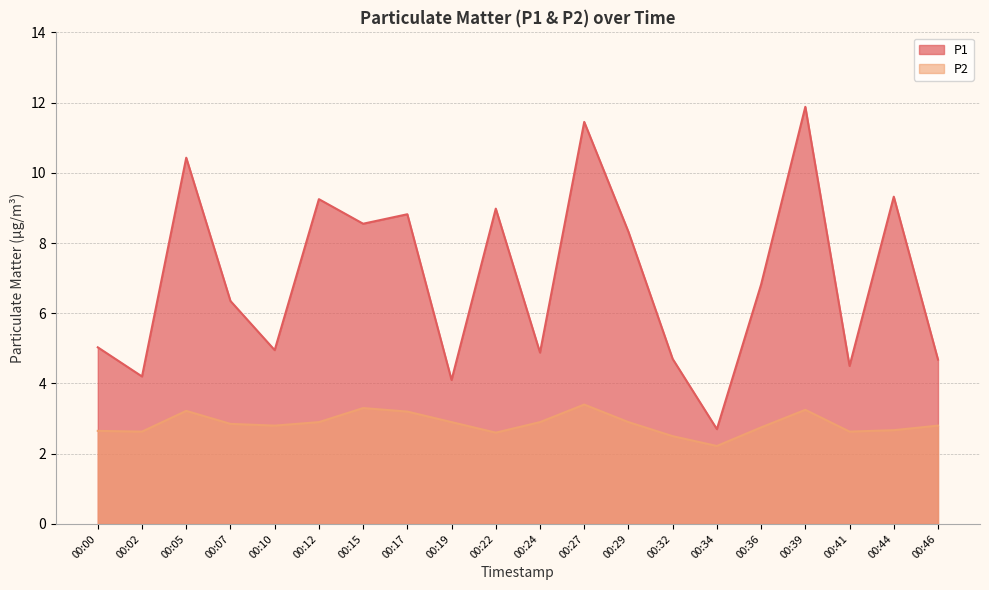

What is the value of the P2 point at the 1st from the left?

2.6